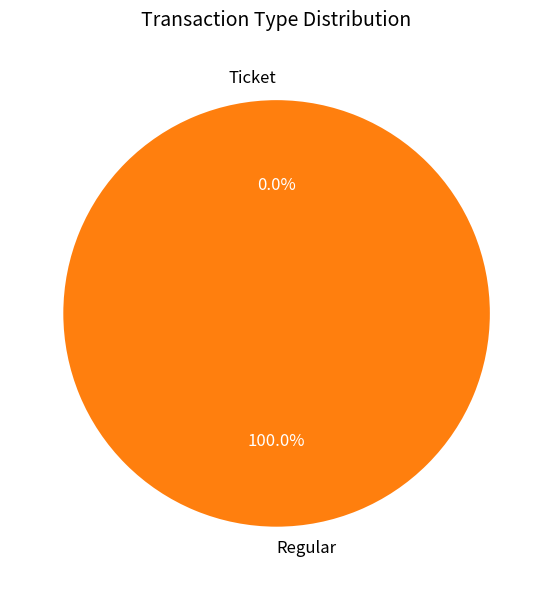

How many segments does this pie chart have?

2